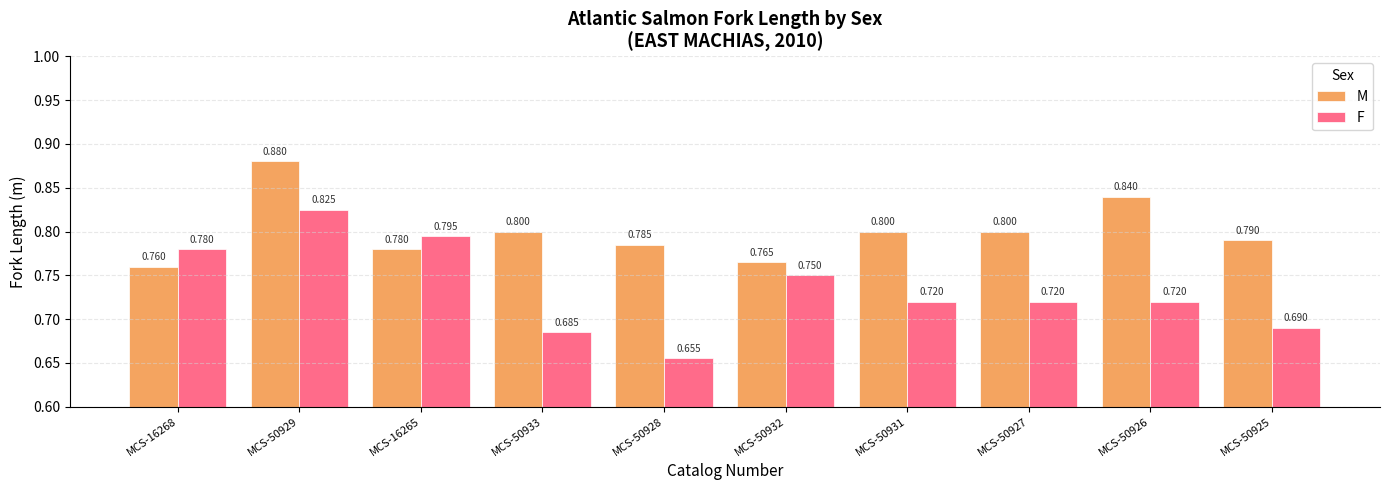

Rank the series by their average value, from highest to lowest.

M, F